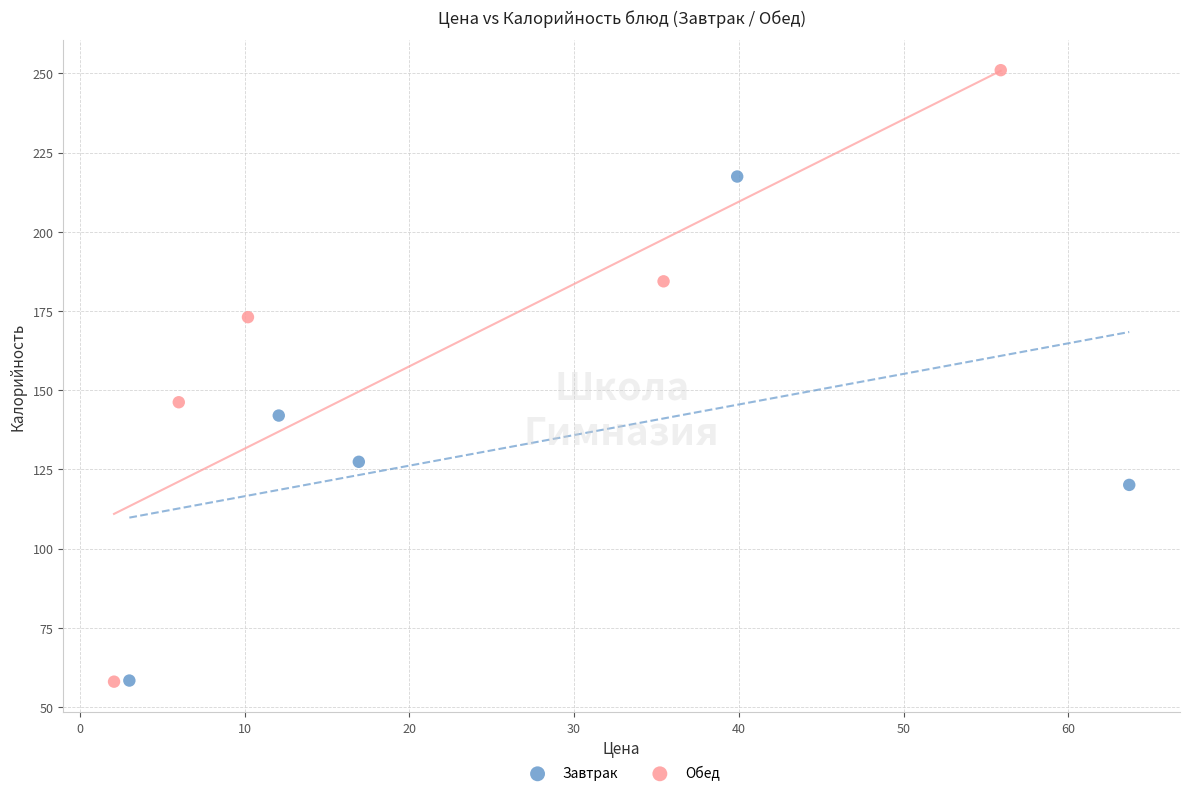

Which series reaches the maximum Y coordinate?

Обед